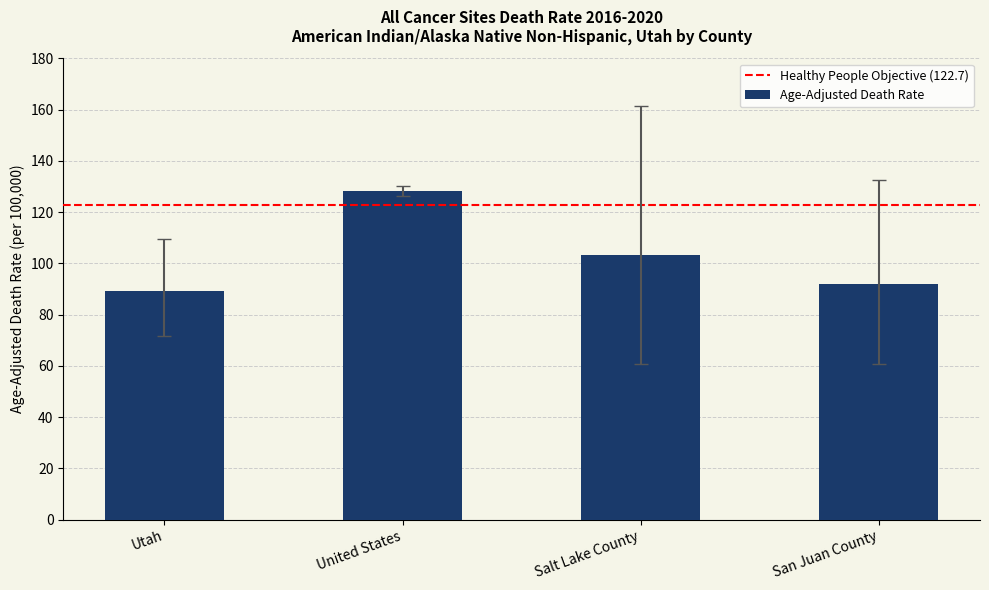

Which category has the lowest value across all series?

Utah